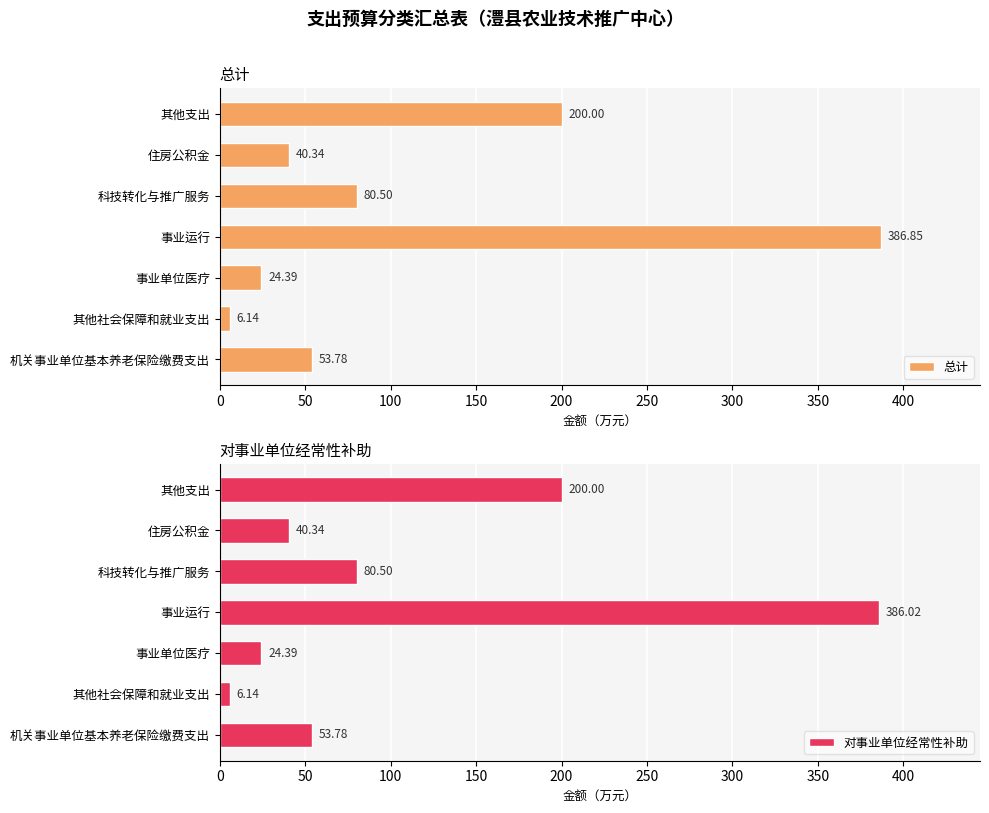

List the series in order of their overall mean, highest first.

总计, 对事业单位经常性补助